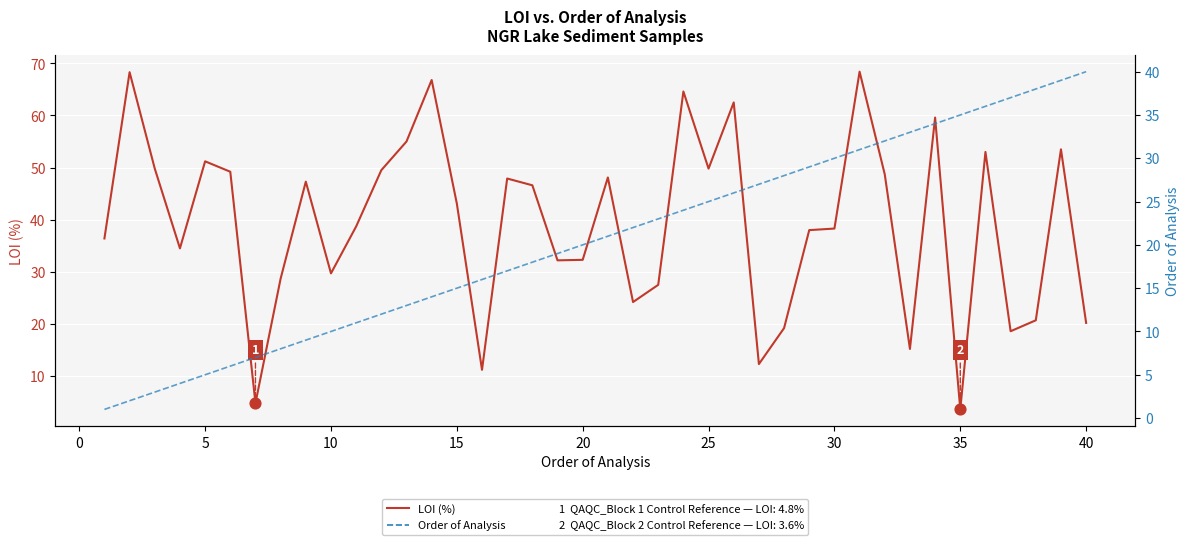

Which series has the largest total across all categories?

LOI (%)